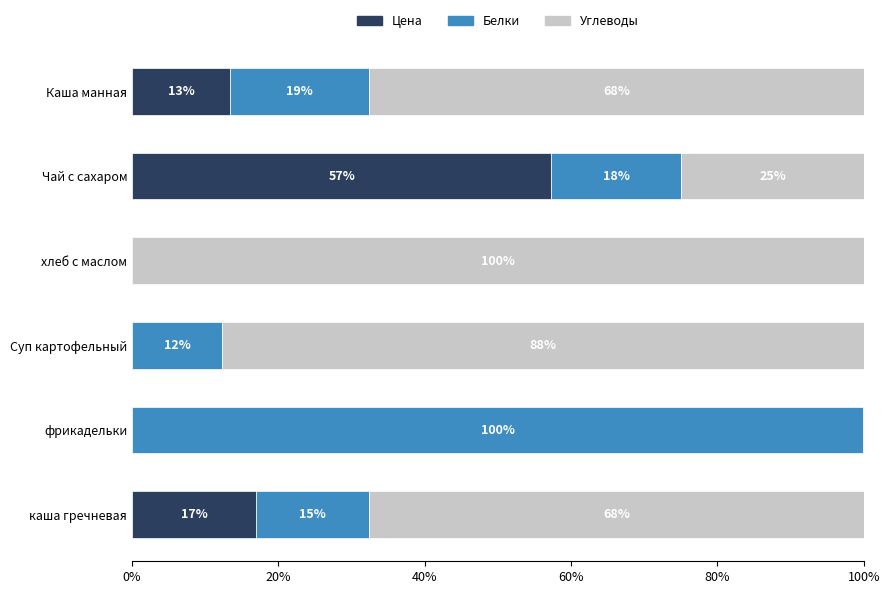

What are all the series names shown in the legend?

Цена, Белки, Углеводы